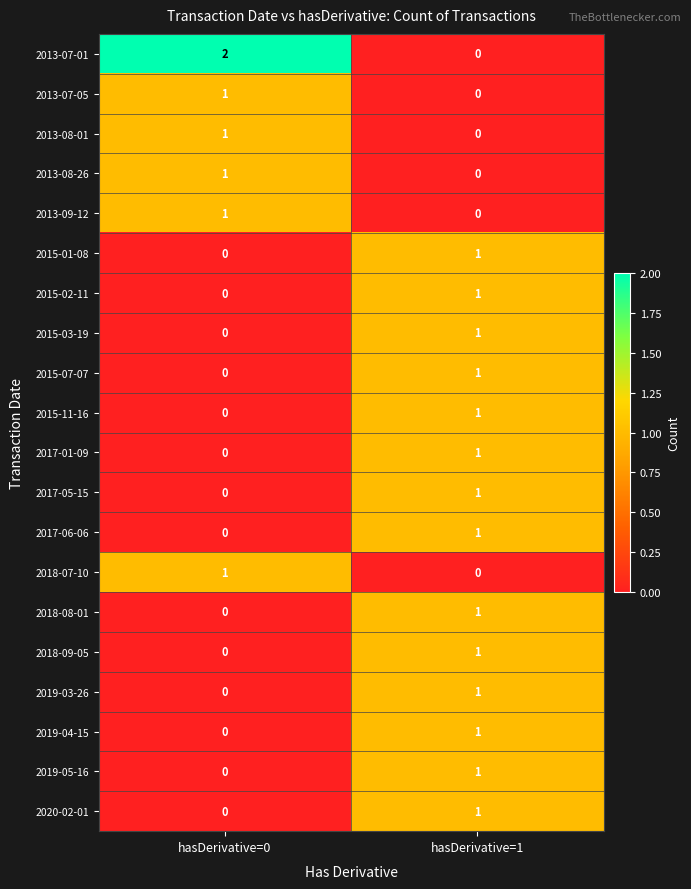

Which series has the widest spread of values?

2013-07-01